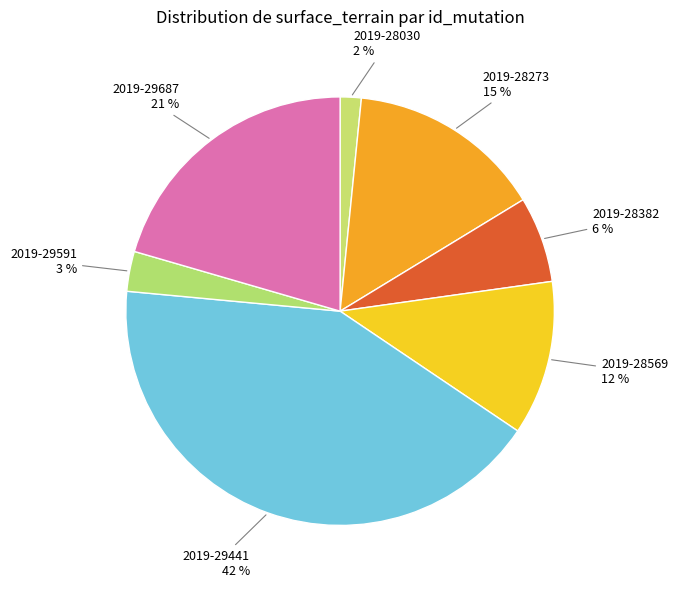

How many slices are in this pie chart?

7